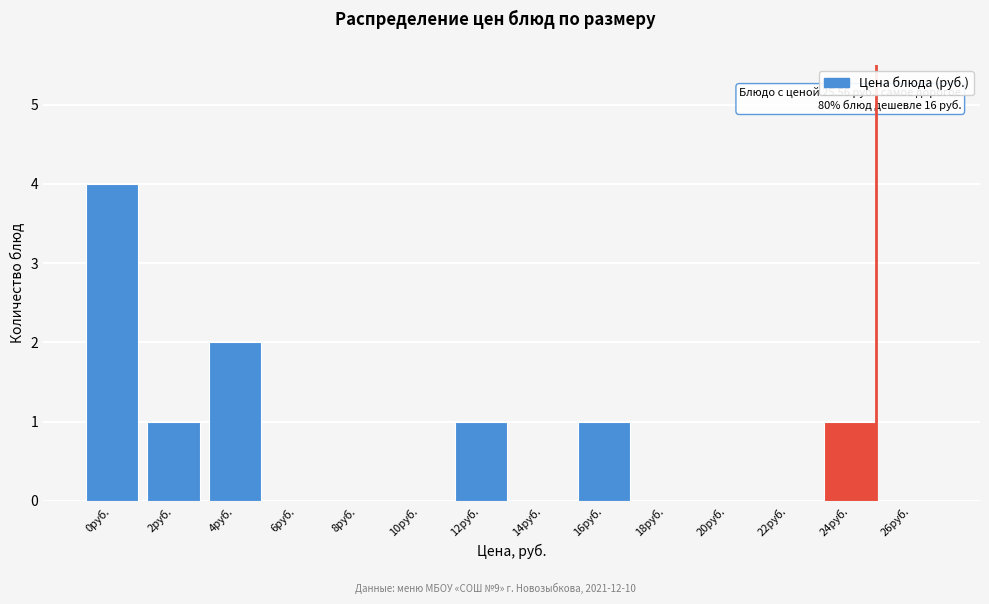

Reading right to left, transcribe all the data shown in this chart.

26руб.=0	24руб.=1	22руб.=0	20руб.=0	18руб.=0	16руб.=1	14руб.=0	12руб.=1	10руб.=0	8руб.=0	6руб.=0	4руб.=2	2руб.=1	0руб.=4